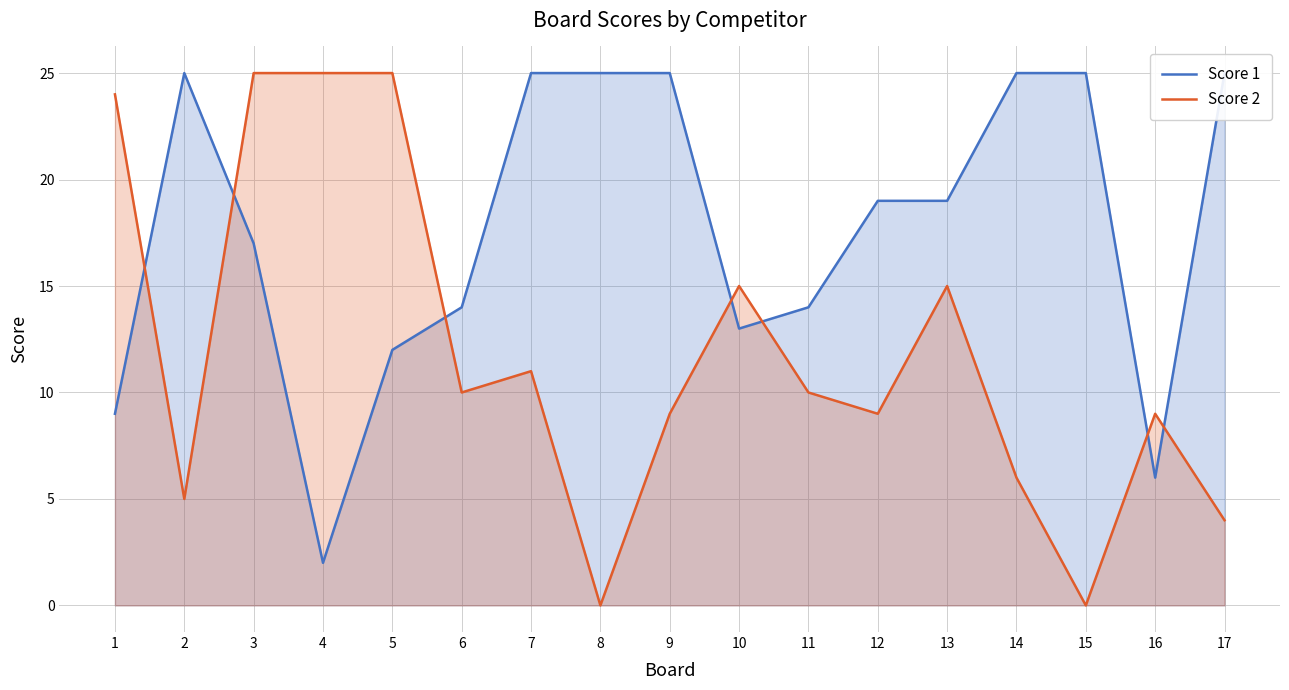

What is the value of the Score 1 point at the 7th from the left?

25